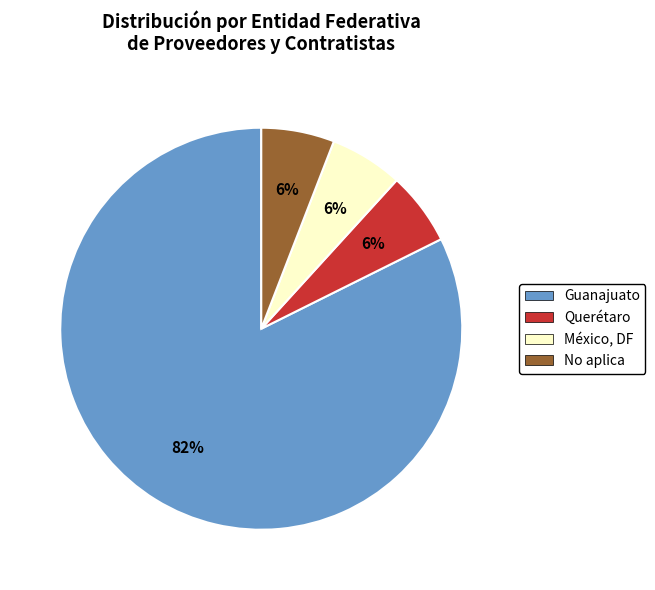

Do No aplica and Guanajuato together represent more than half of the pie?

Yes